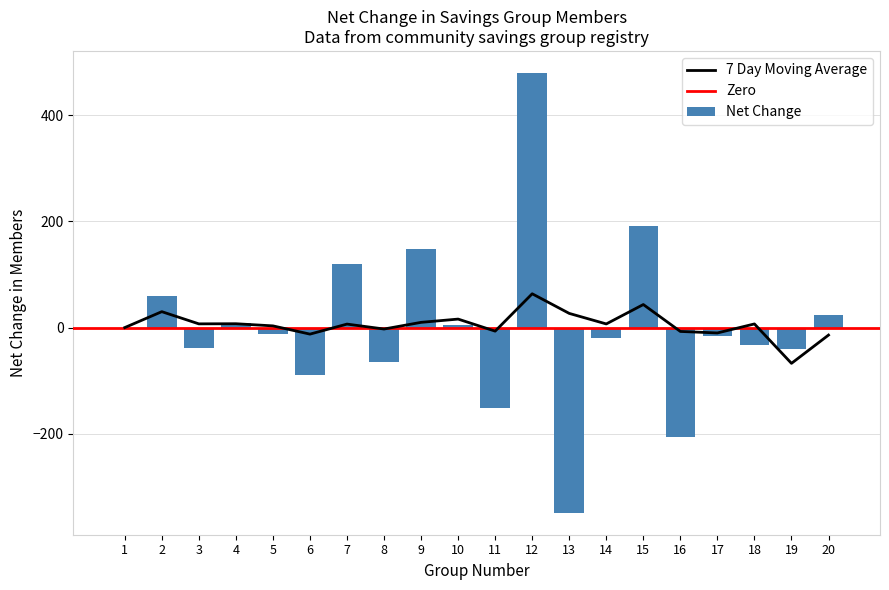

What is the maximum value for Net Change?

480